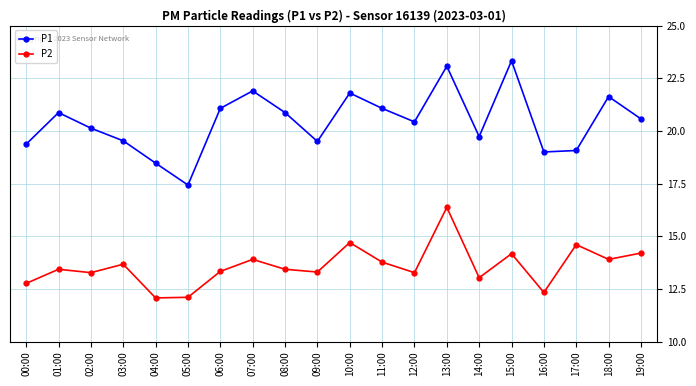

Reading left to right, what are all the values shown in this chart?

P1: 00:00=19.4	01:00=20.9	02:00=20.1	03:00=19.5	04:00=18.5	05:00=17.4	06:00=21.1	07:00=21.9	08:00=20.9	09:00=19.5	10:00=21.8	11:00=21.1	12:00=20.4	13:00=23.1	14:00=19.7	15:00=23.3	16:00=19.0	17:00=19.1	18:00=21.6	19:00=20.6
P2: 00:00=12.8	01:00=13.4	02:00=13.3	03:00=13.7	04:00=12.1	05:00=12.1	06:00=13.3	07:00=13.9	08:00=13.4	09:00=13.3	10:00=14.7	11:00=13.8	12:00=13.3	13:00=16.4	14:00=13.0	15:00=14.2	16:00=12.3	17:00=14.6	18:00=13.9	19:00=14.2